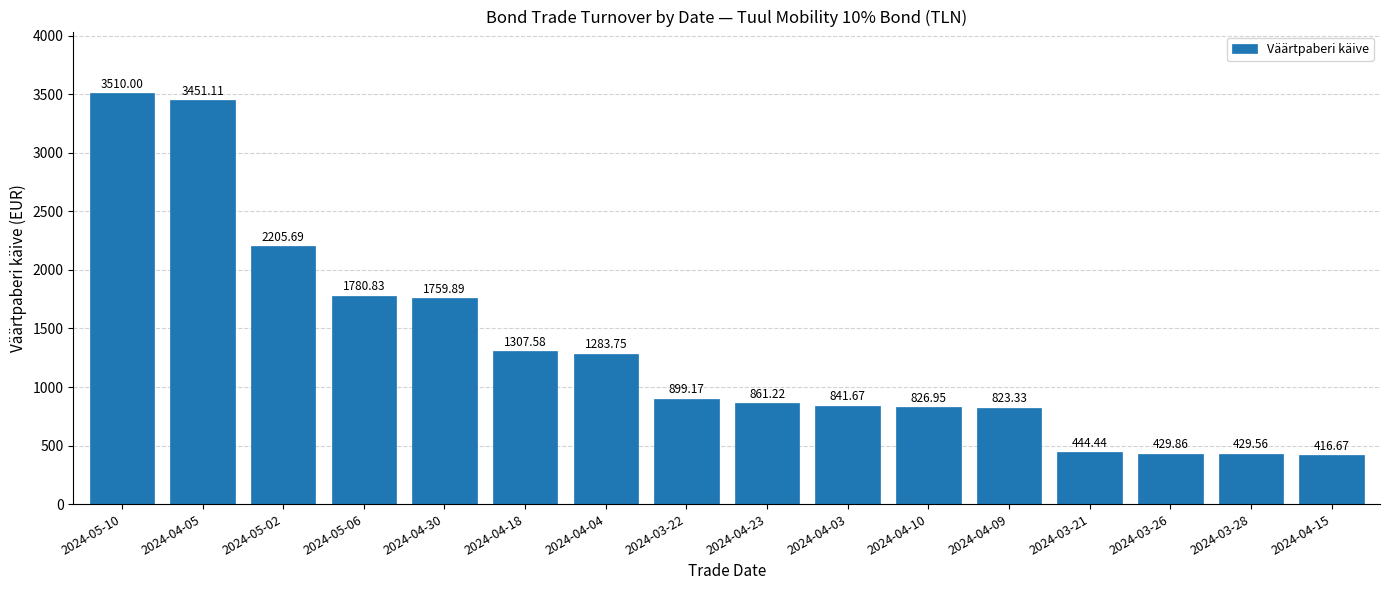

At which label is the value closest to 1963?

2024-05-06